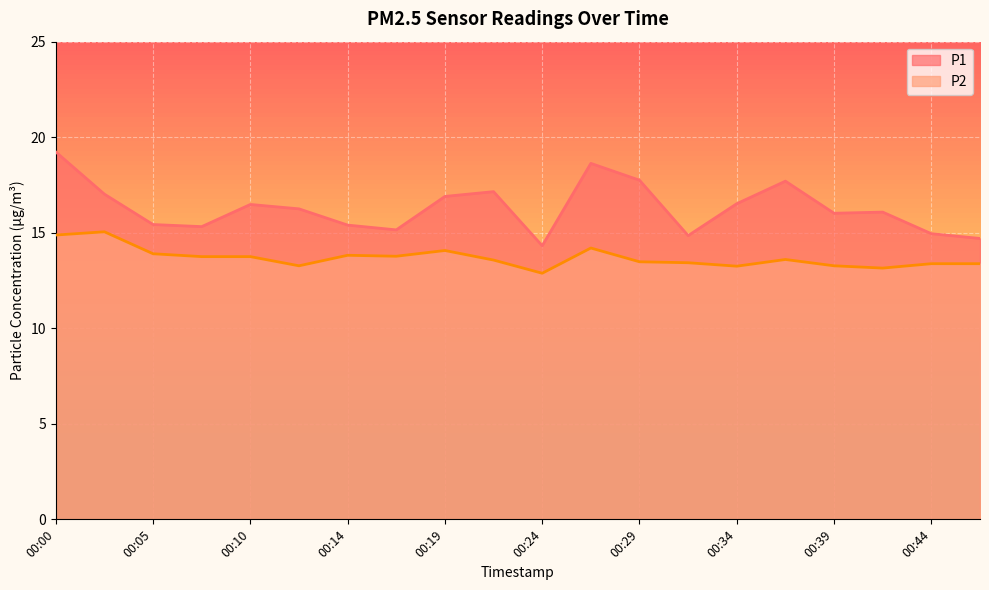

What is the total value across all series at 00:19?

31.0